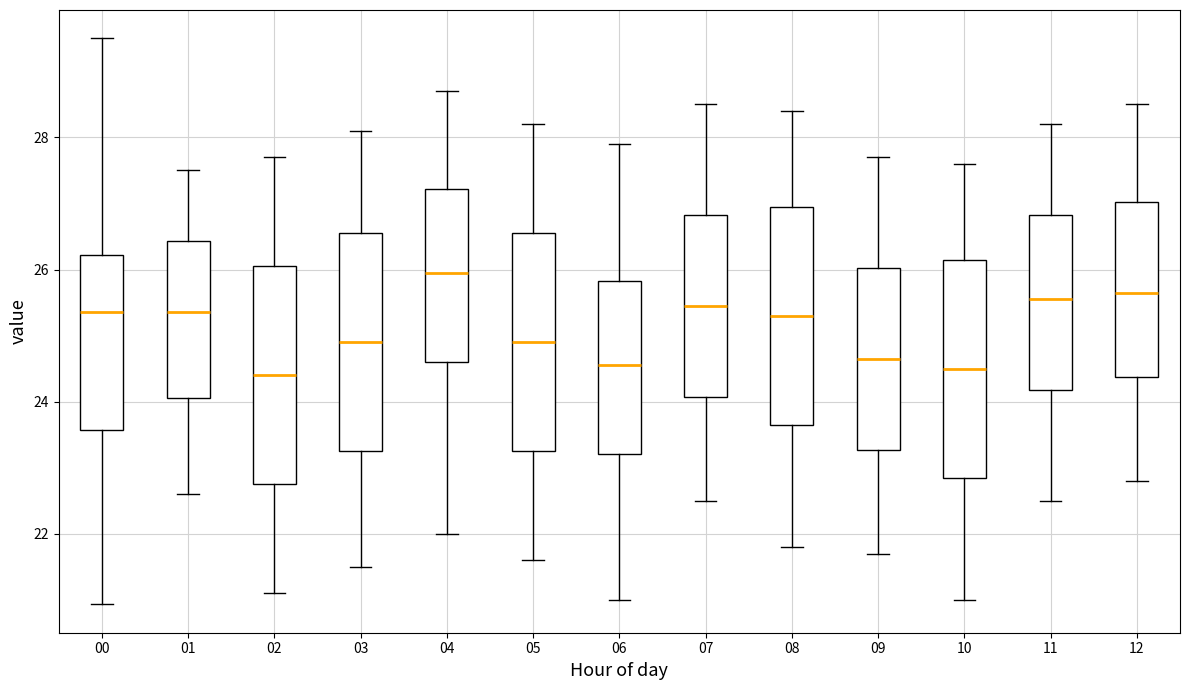

Reading left to right, transcribe this box plot: for each box, give where its median line is, the range the box spans, and where its two whiskers end, as read against the y-axis. The values are not printed on the chart, so give them approximately, as read against the axis.

00: median 25.4, box 23.6 to 26.2, whiskers 21.0 to 29.6
01: median 25.4, box 24.0 to 26.4, whiskers 22.6 to 27.6
02: median 24.4, box 22.8 to 26.0, whiskers 21.2 to 27.8
03: median 25.0, box 23.2 to 26.6, whiskers 21.6 to 28.2
04: median 26.0, box 24.6 to 27.2, whiskers 22.0 to 28.8
05: median 25.0, box 23.2 to 26.6, whiskers 21.6 to 28.2
06: median 24.6, box 23.2 to 25.8, whiskers 21.0 to 28.0
07: median 25.4, box 24.0 to 26.8, whiskers 22.6 to 28.6
08: median 25.4, box 23.6 to 27.0, whiskers 21.8 to 28.4
09: median 24.6, box 23.2 to 26.0, whiskers 21.8 to 27.8
10: median 24.6, box 22.8 to 26.2, whiskers 21.0 to 27.6
11: median 25.6, box 24.2 to 26.8, whiskers 22.6 to 28.2
12: median 25.6, box 24.4 to 27.0, whiskers 22.8 to 28.6